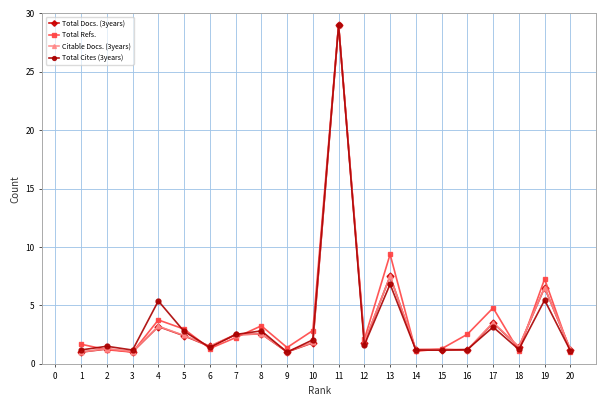

Between 3 and 5, which series saw the biggest shift?

Total Refs.